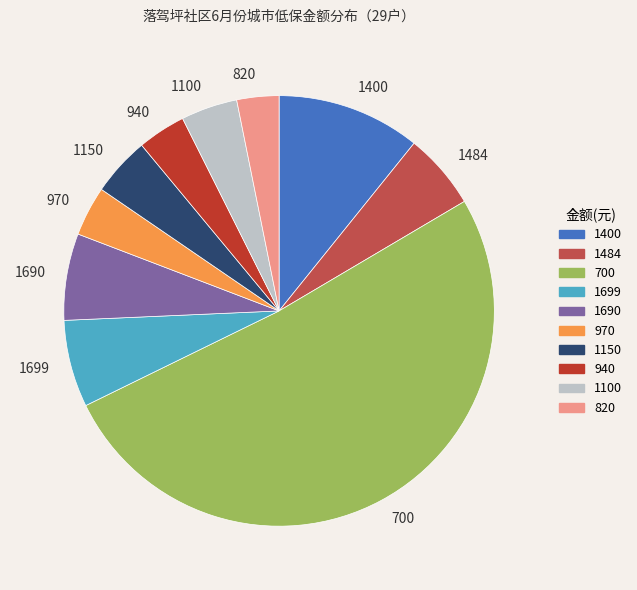

Is 700 the majority of the pie?

Yes